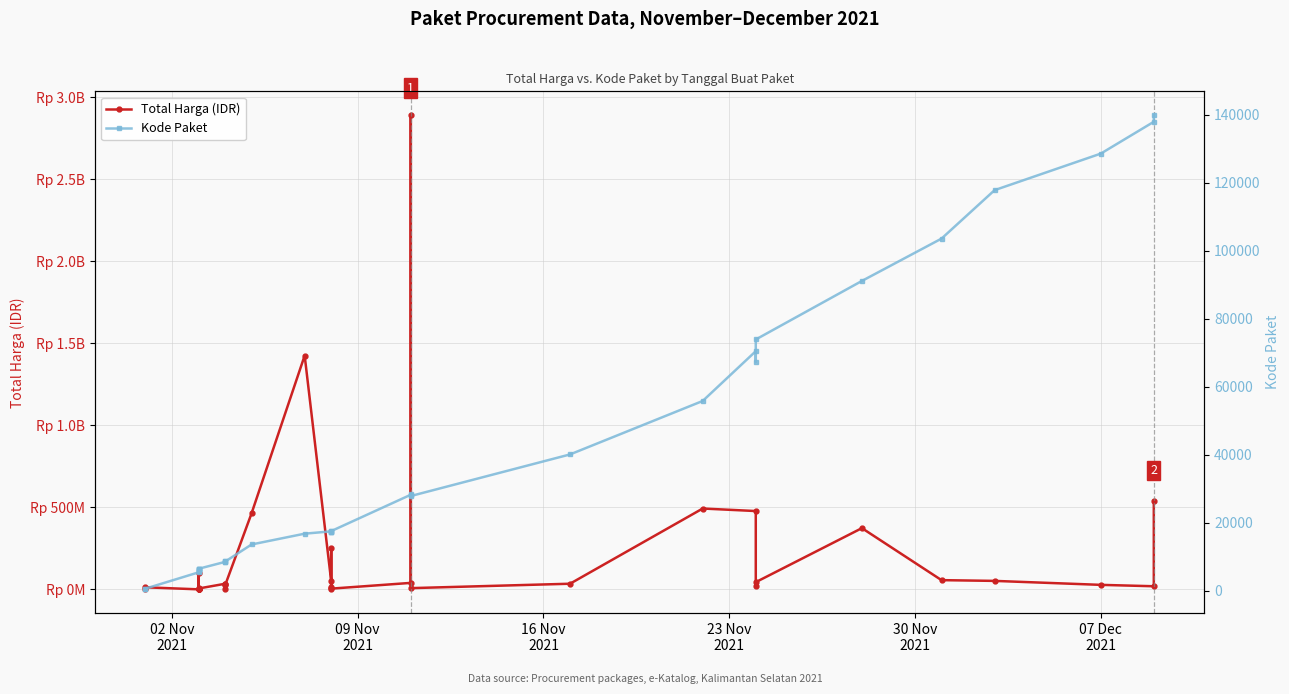

Reading right to left, list all the values displayed in this chart.

Total Harga (IDR): 541071000	18900000	27412000	51601000	56152800	373404000	43859200	19175000	477600000	493000000	34292000	7401240	2892122000	39440000	4350000	250350000	15513960	9180000	49730040	1425867900	464002100	23653000	577875	32441200	34000000	5129000	8742500	182000	4672200	265000	2772000	98772570	78000	12453900	333600
Kode Paket: 139817	137876	128516	117783	103541	91101	73894	67279	70453	55826	40112	27891	28425	28271	17580	17238	17283	17272	17509	16823	13652	8601	8668	8646	8530	6503	6397	6350	6300	6246	6214	5997	5449	675	464